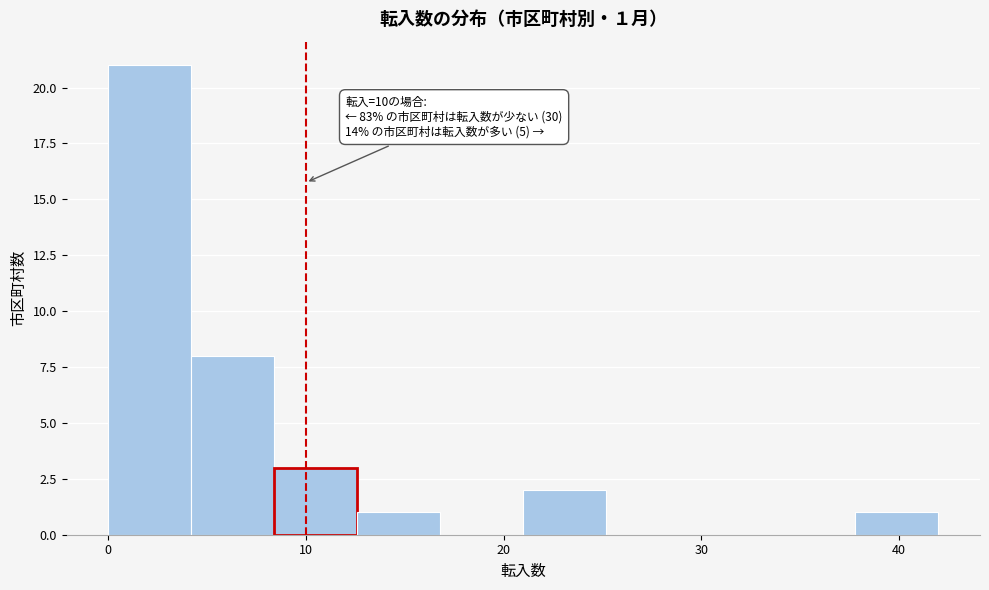

Which range on the x-axis has the tallest bar?

0.0 to 4.2